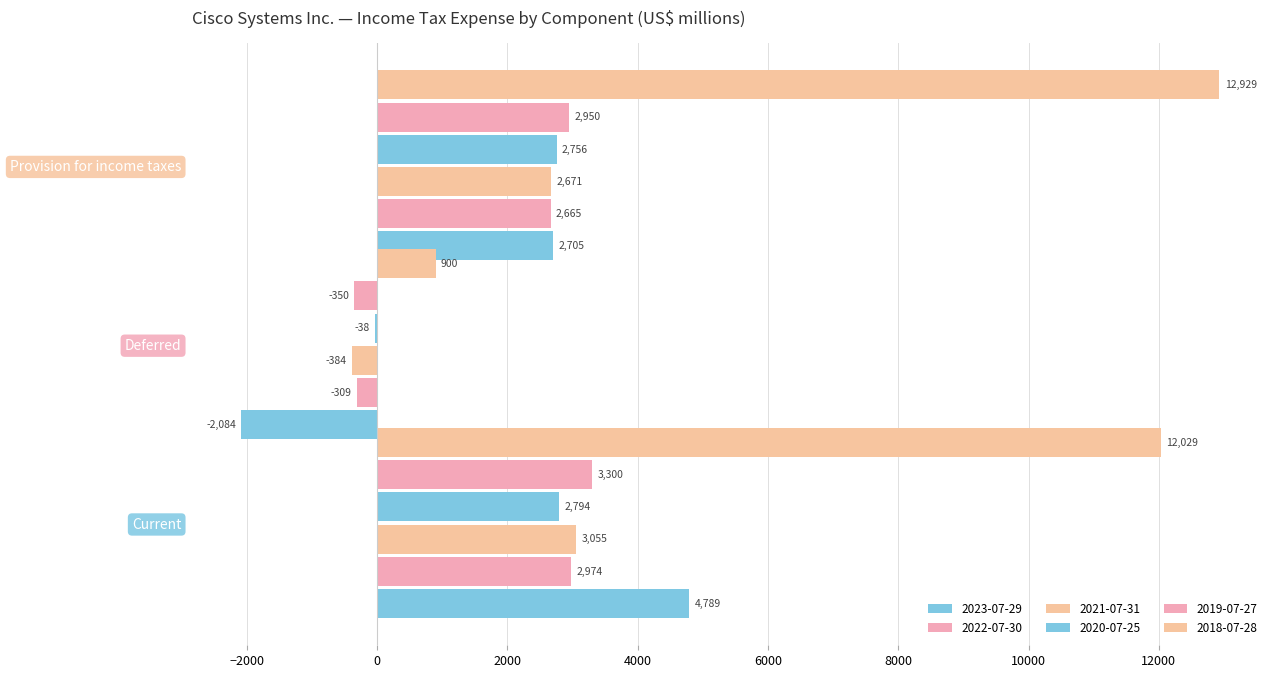

What is the sum of all 2021-07-31 values?

5342